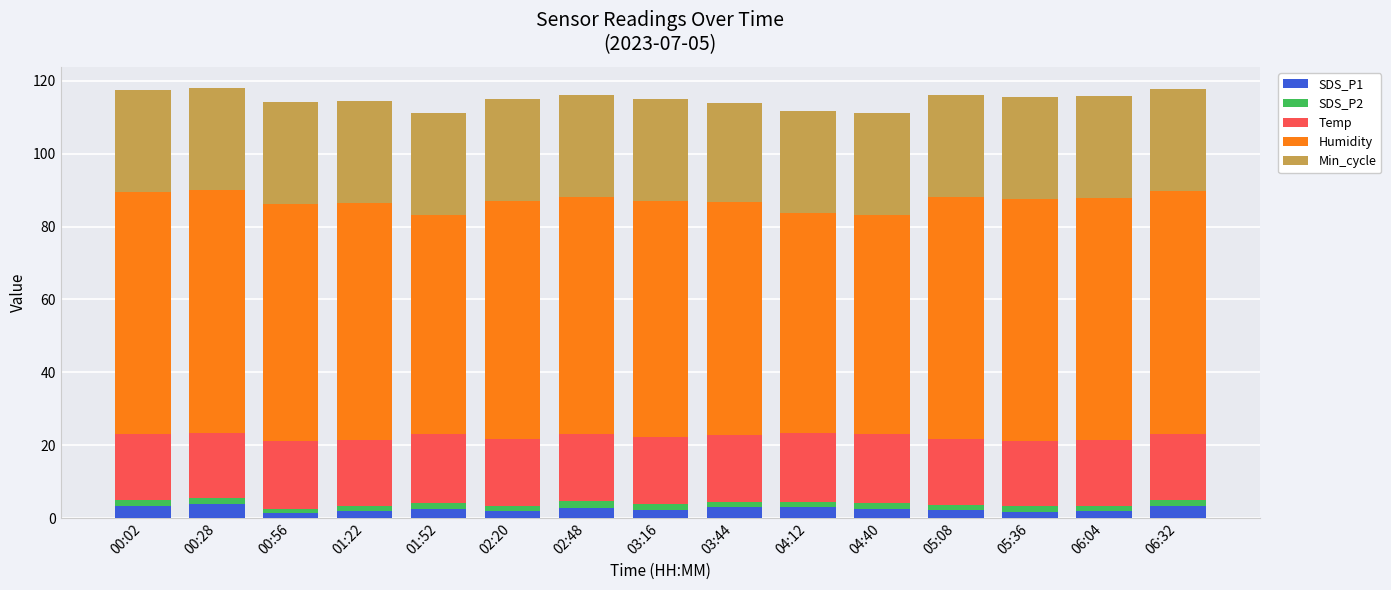

What is the approximate value of SDS_P2 at 03:44?

1.4